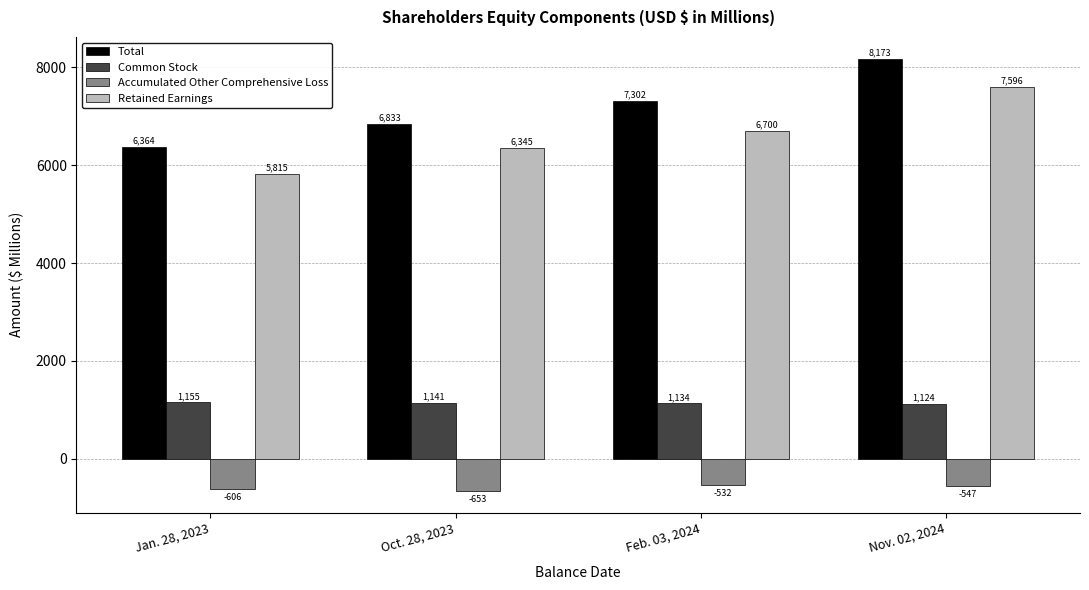

Reading left to right, what are all the values shown in this chart?

Total: 6364	6833	7302	8173
Common Stock: 1155	1141	1134	1124
Accumulated Other Comprehensive Loss: -606	-653	-532	-547
Retained Earnings: 5815	6345	6700	7596